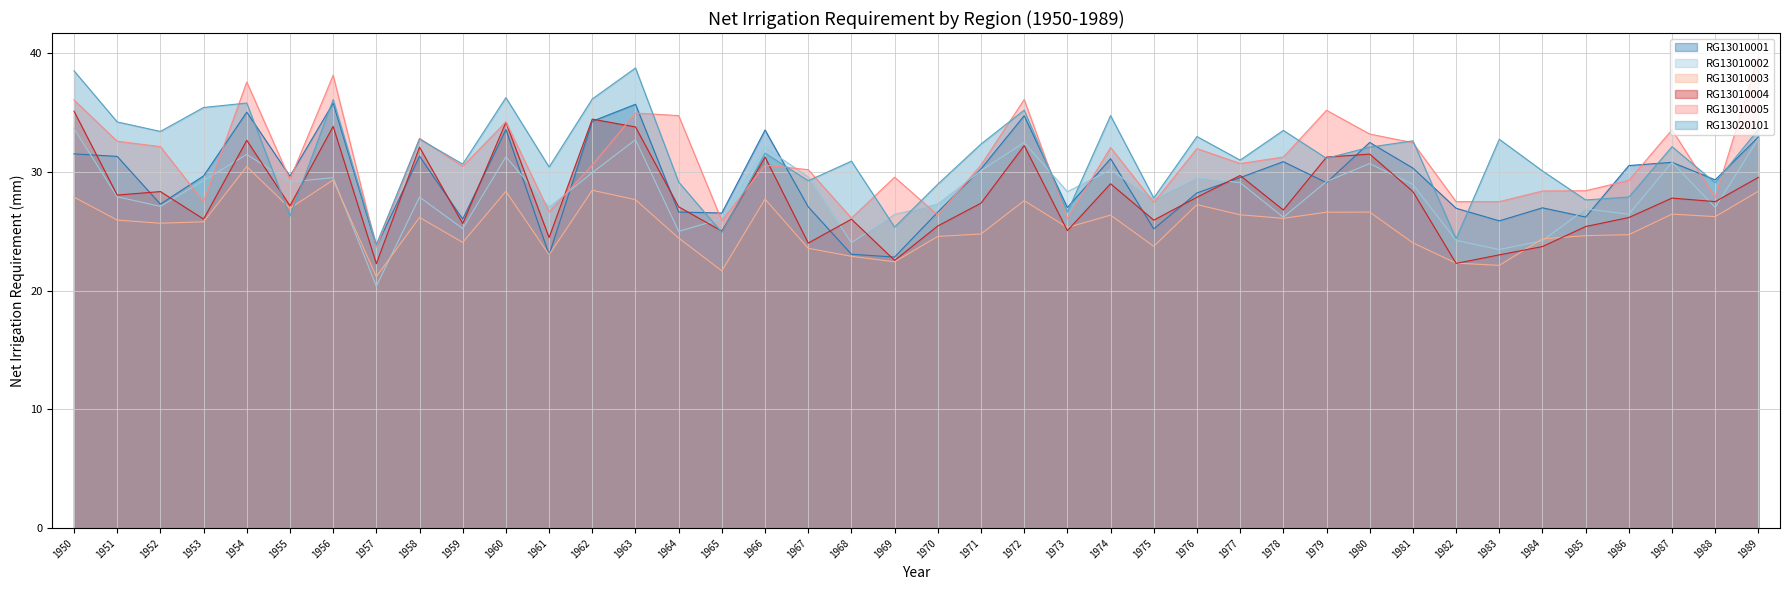

How many lines are shown in the chart?

6